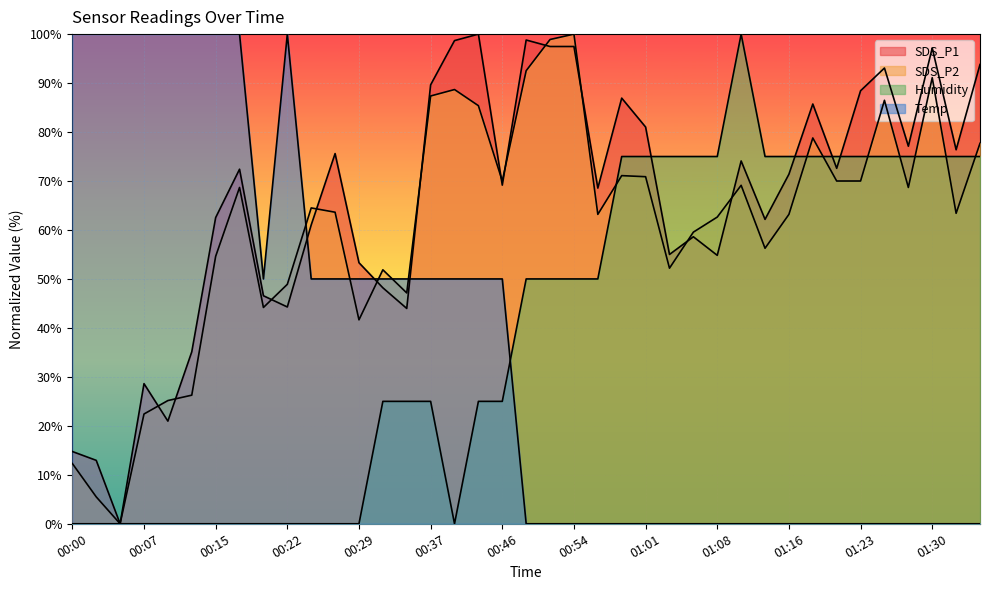

How many data points does each series have?

39